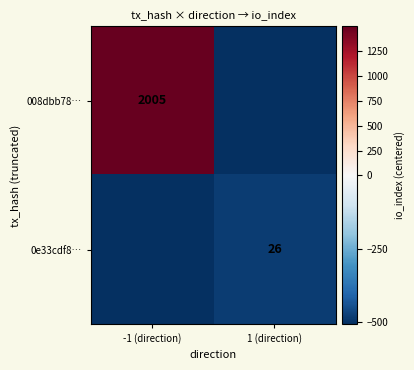

Is the value of 0e33cdf8… at 1 (direction) greater than the value of 008dbb78… at -1 (direction)?

No